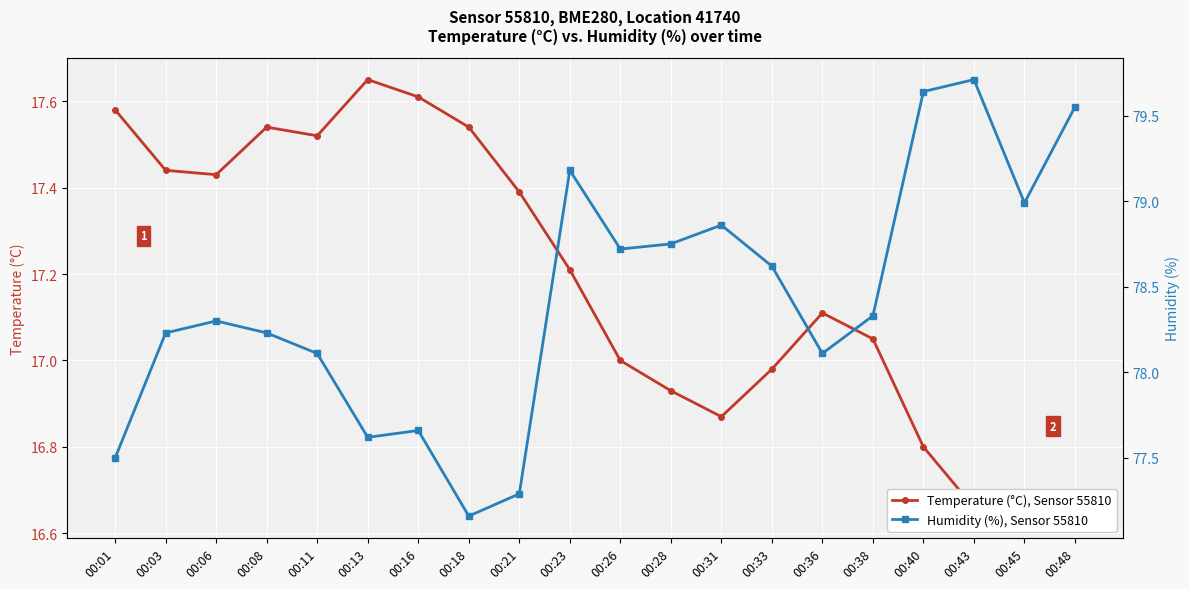

What is the sum of the Humidity (%), Sensor 55810 values at 00:08 and 00:11?

156.3